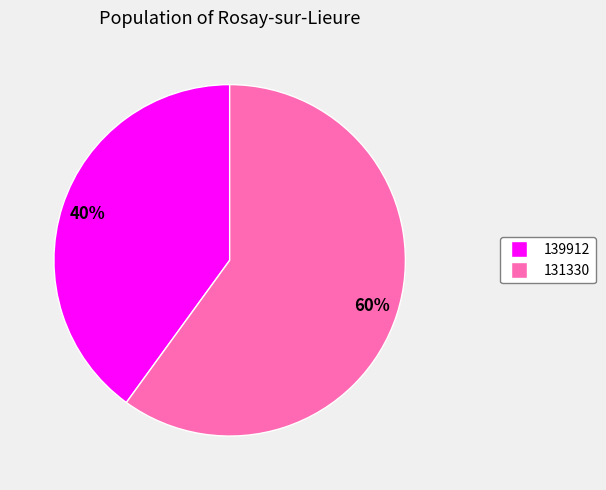

To the nearest percent, what is the combined percentage of 131330 and 139912?

100%